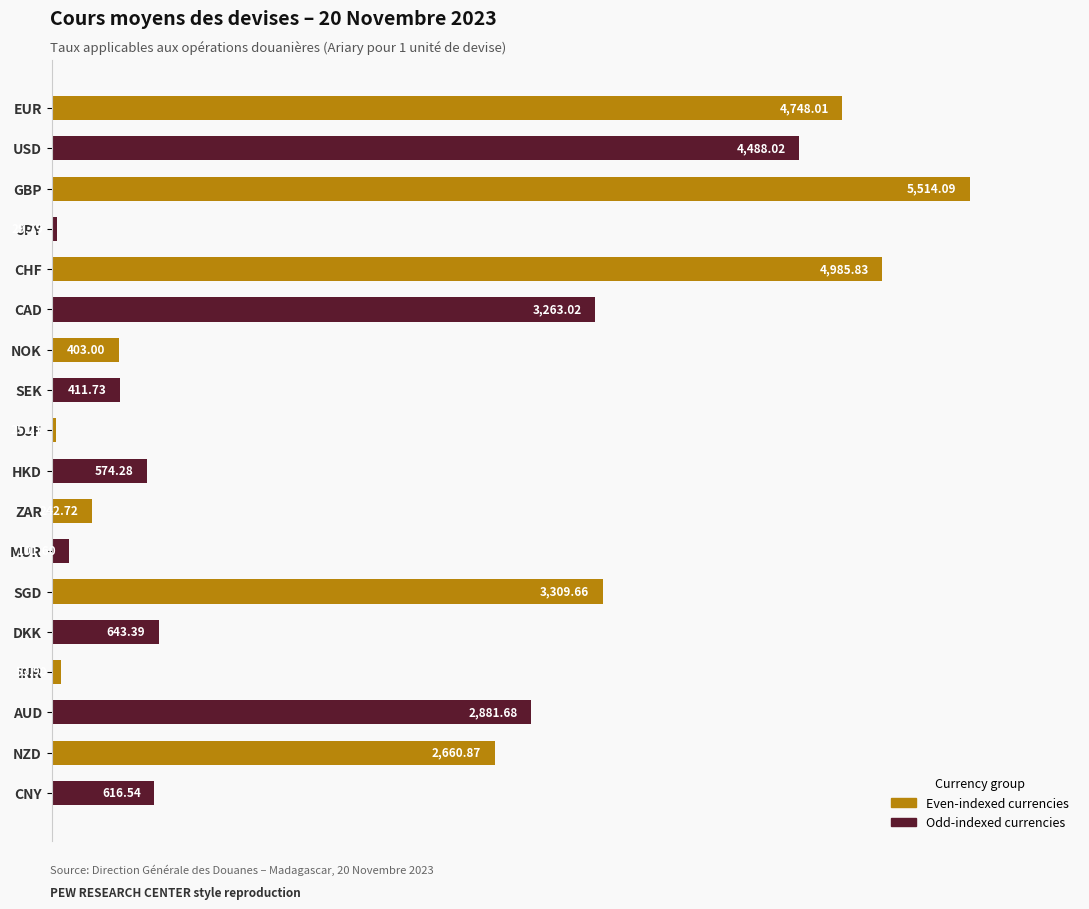

Count the number of values greater than 643.

9